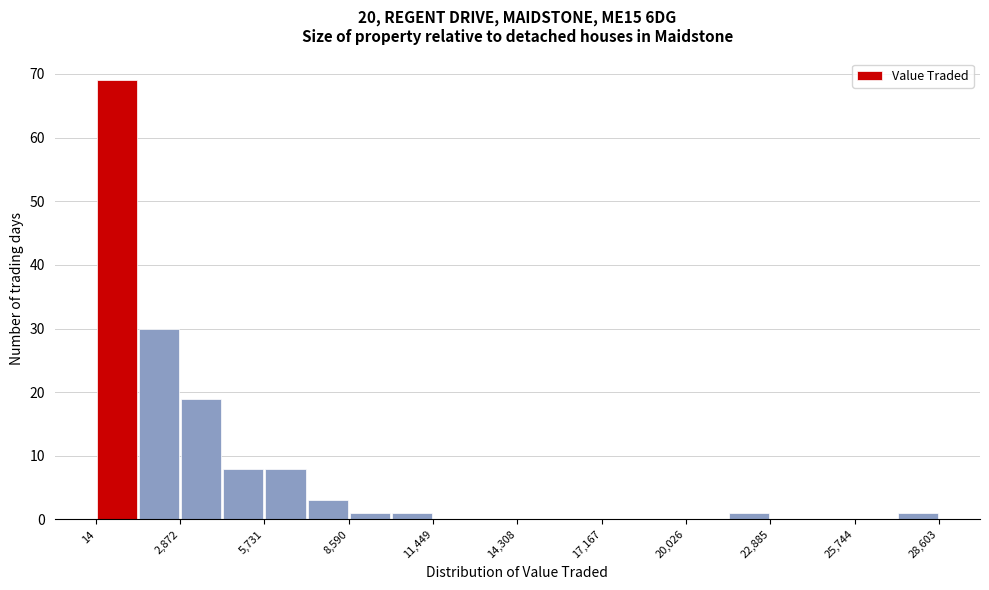

Read against the x-axis, roughly where is the centre of the tallest bar?

500